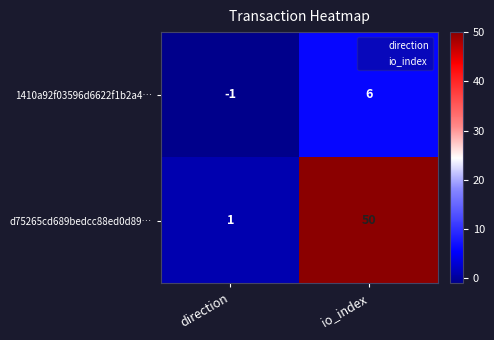

What is the maximum value shown in the chart?

50